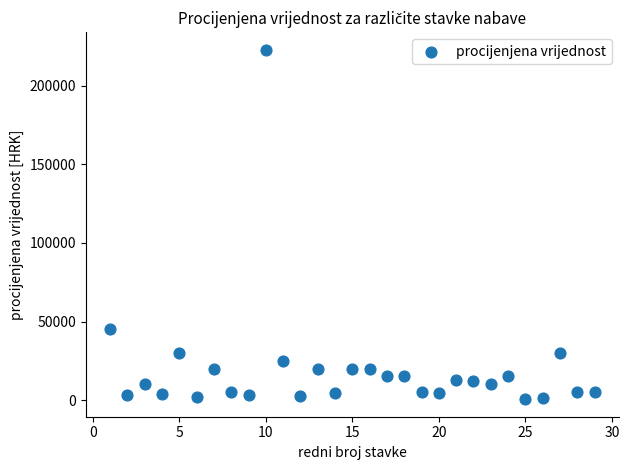

What is the range of X values (max minus min)?

28